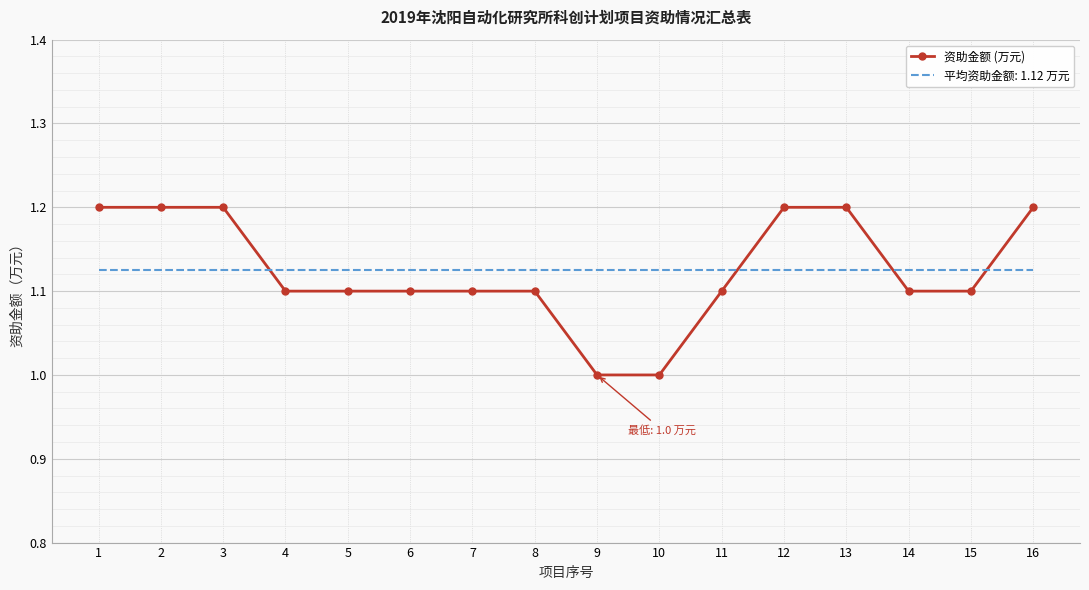

How many distinct data groups are displayed?

2